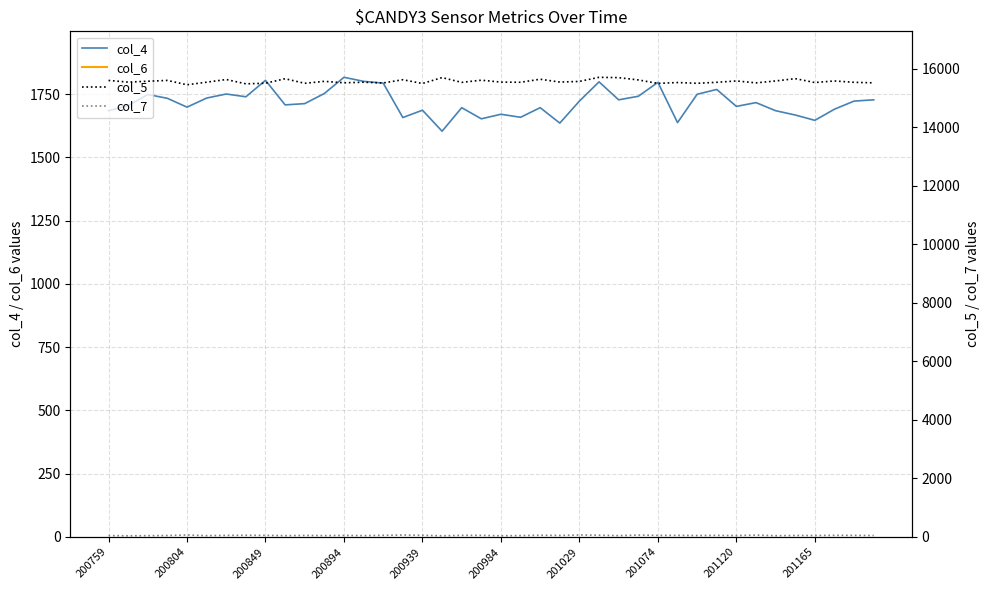

Where is the first local maximum for col_7?

200804